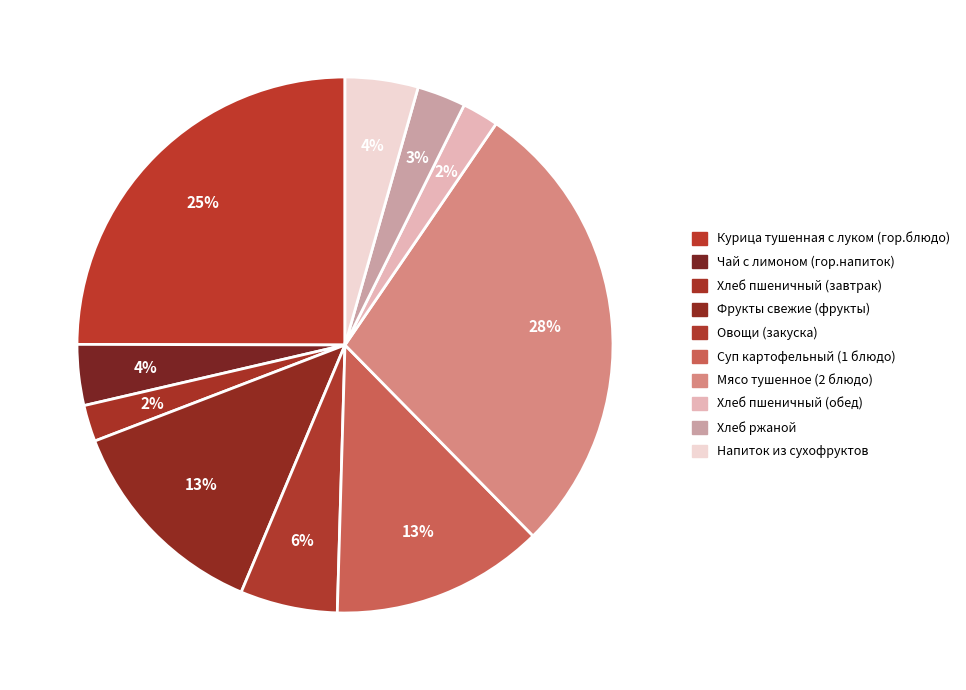

To the nearest percent, what is the difference between the largest and smallest slice percentages?

26%